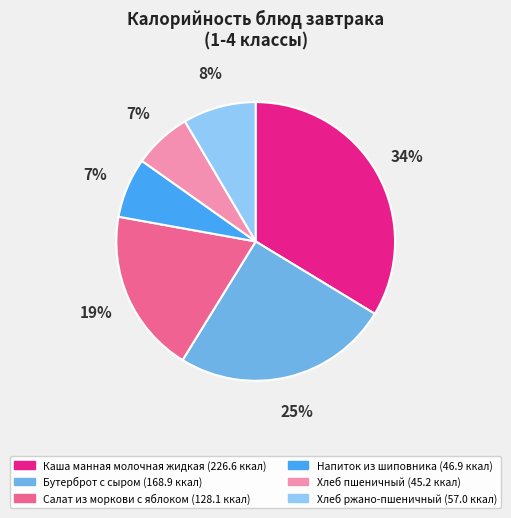

Which category has the biggest portion of the pie?

Каша манная молочная жидкая